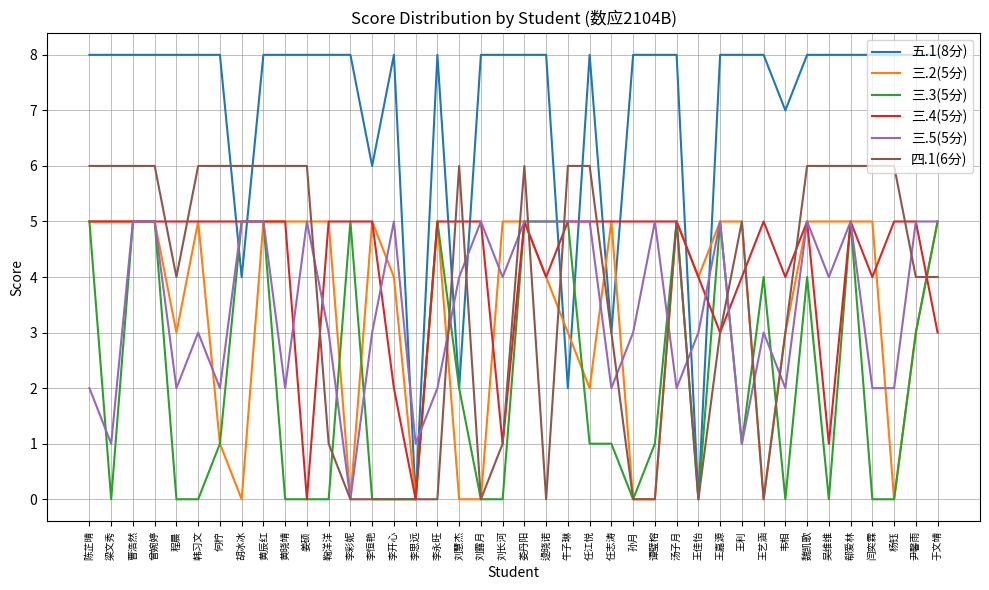

What is the sum of the 三.2(5分) values at 牛子琳 and 李开心?

7